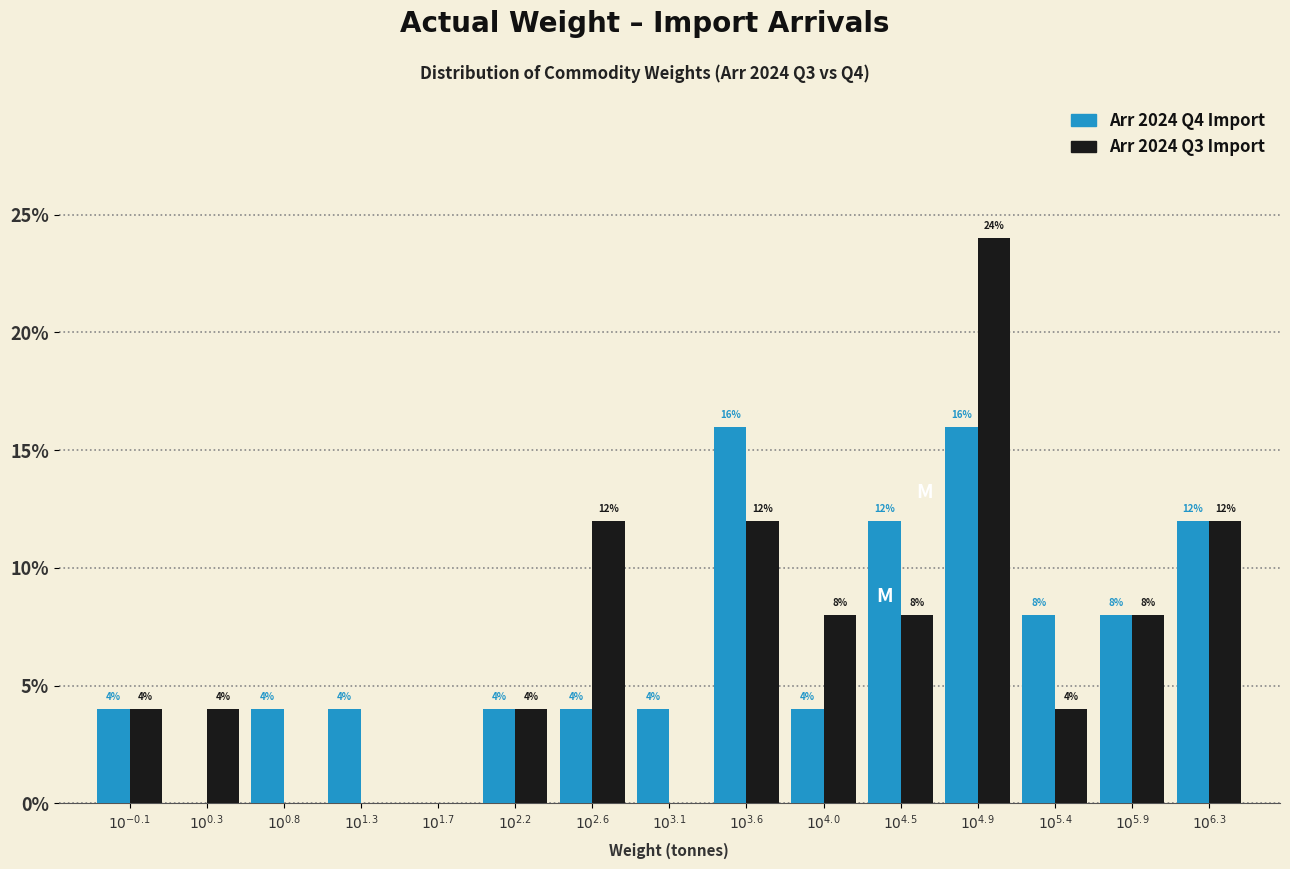

What are all the series names shown in the legend?

Arr 2024 Q4 Import, Arr 2024 Q3 Import